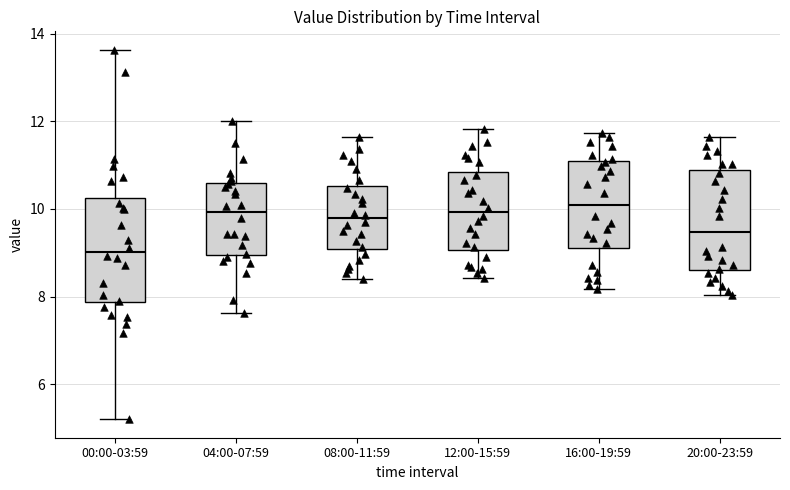

Reading left to right, transcribe this box plot: for each box, give where its median line is, the range the box spans, and where its two whiskers end, as read against the y-axis. The values are not printed on the chart, so give them approximately, as read against the axis.

00:00-03:59: median 9.0, box 7.8 to 10.2, whiskers 5.2 to 13.6
04:00-07:59: median 10.0, box 9.0 to 10.6, whiskers 7.6 to 12.0
08:00-11:59: median 9.8, box 9.0 to 10.6, whiskers 8.4 to 11.6
12:00-15:59: median 10.0, box 9.0 to 10.8, whiskers 8.4 to 11.8
16:00-19:59: median 10.2, box 9.2 to 11.0, whiskers 8.2 to 11.8
20:00-23:59: median 9.4, box 8.6 to 10.8, whiskers 8.0 to 11.6